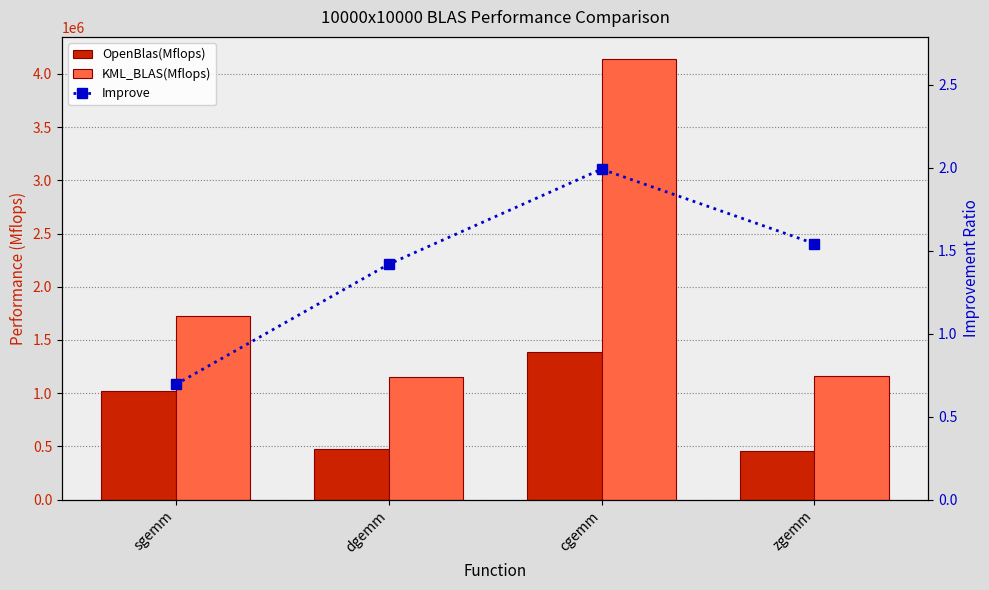

How many distinct data groups are displayed?

3